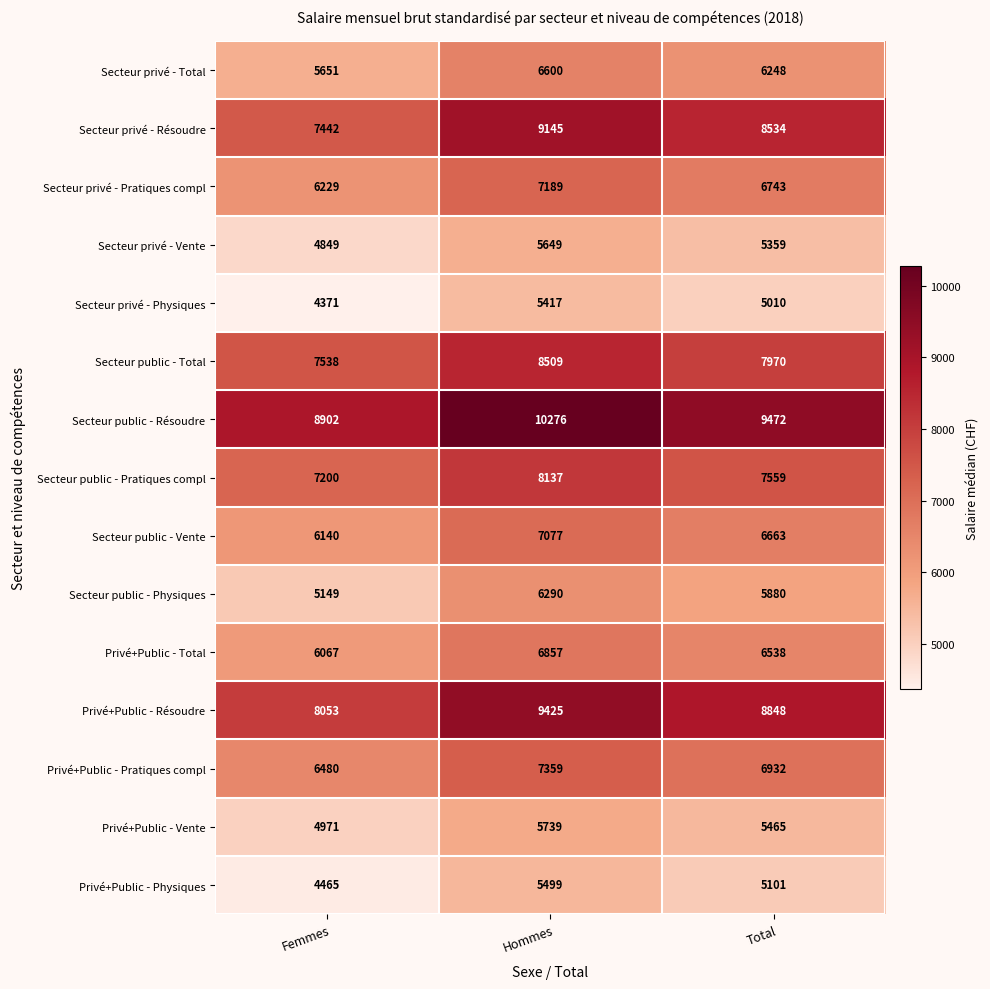

What is the difference between the Secteur privé - Pratiques compl values at Hommes and Femmes?

960